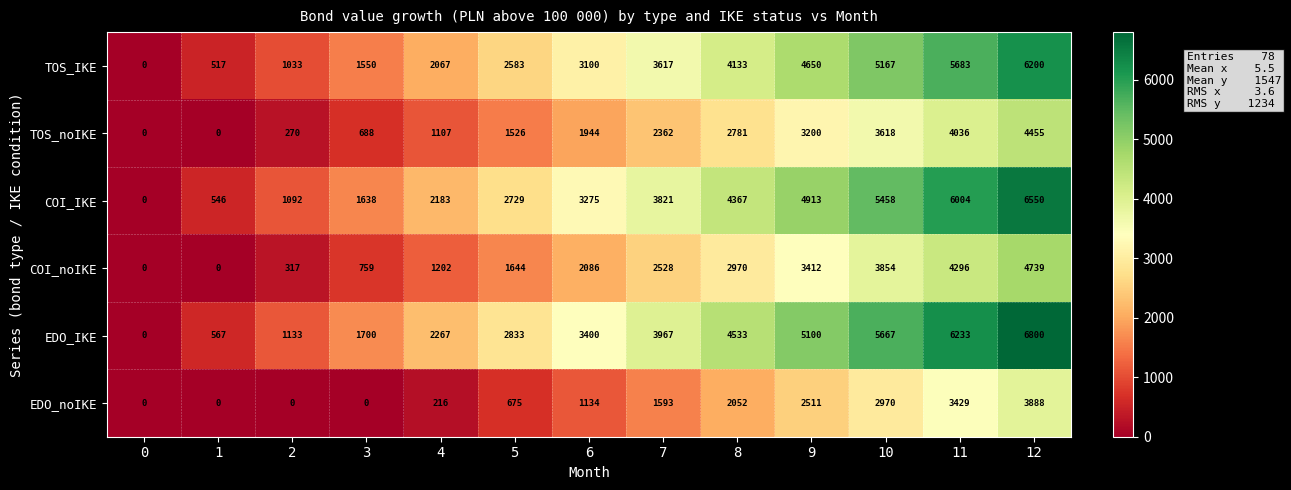

What value does the TOS_noIKE series have at 9?

3200